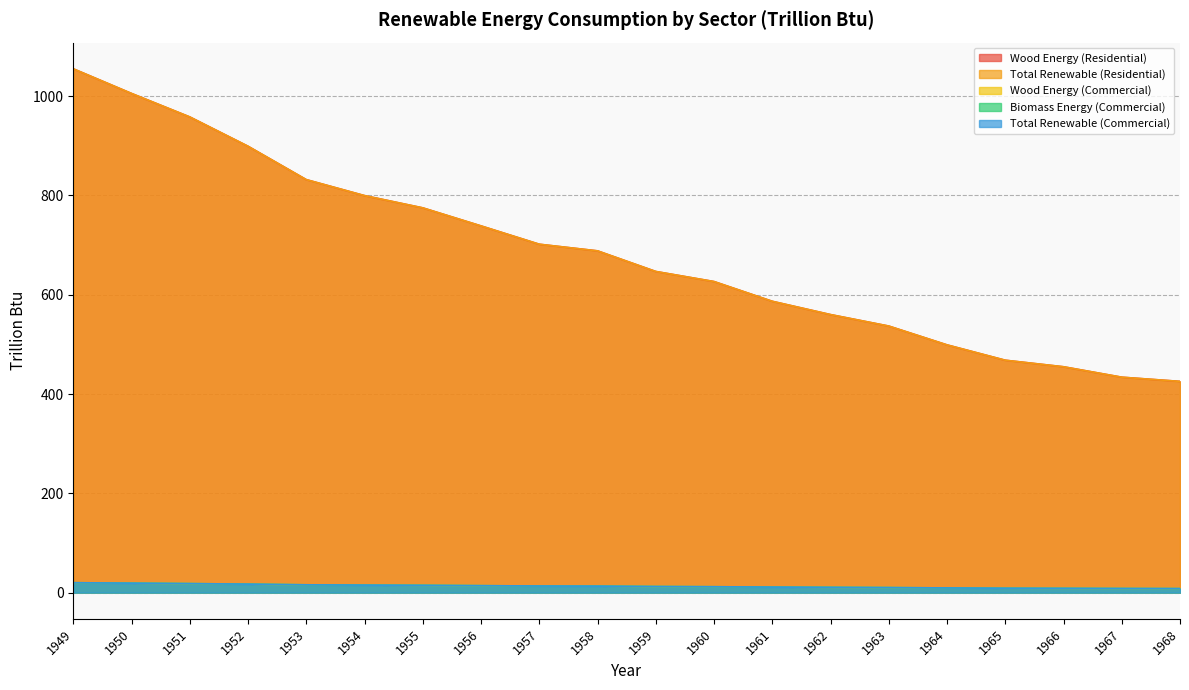

Rank the categories by Total Renewable (Residential) value from lowest to highest.

1968, 1967, 1966, 1965, 1964, 1963, 1962, 1961, 1960, 1959, 1958, 1957, 1956, 1955, 1954, 1953, 1952, 1951, 1950, 1949